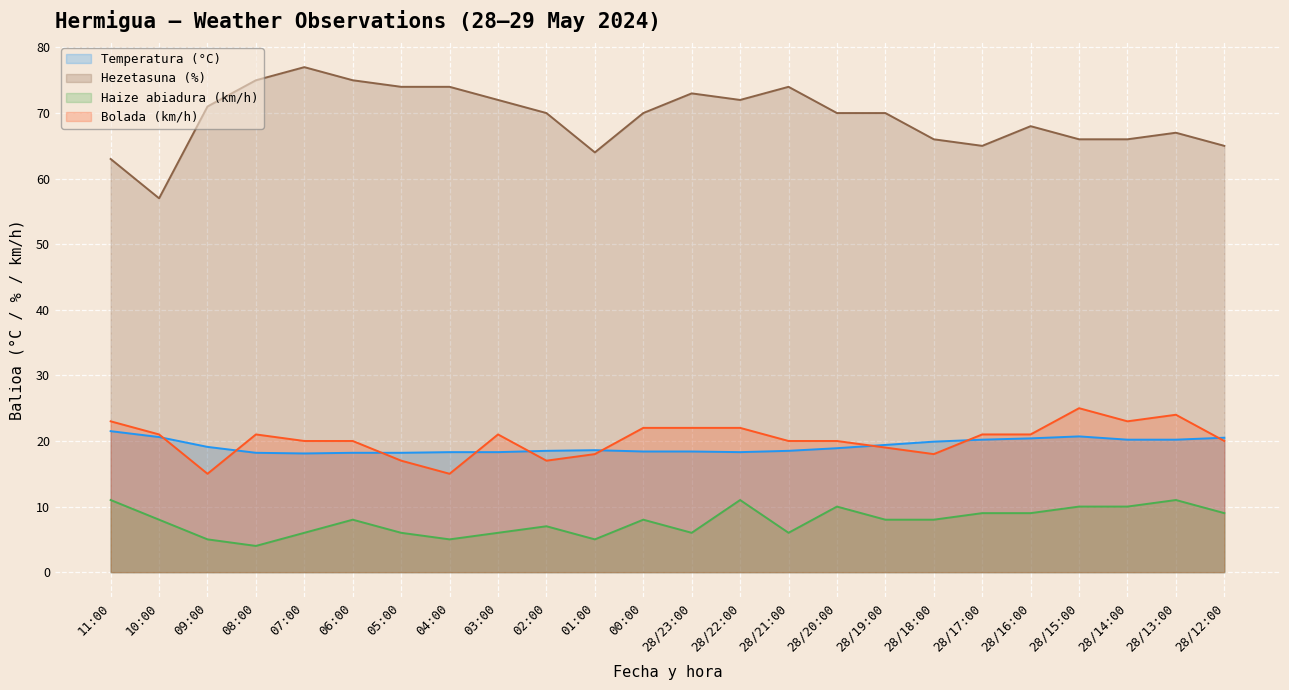

Between 10:00 and 02:00, which series saw the biggest shift?

Hezetasuna (%)